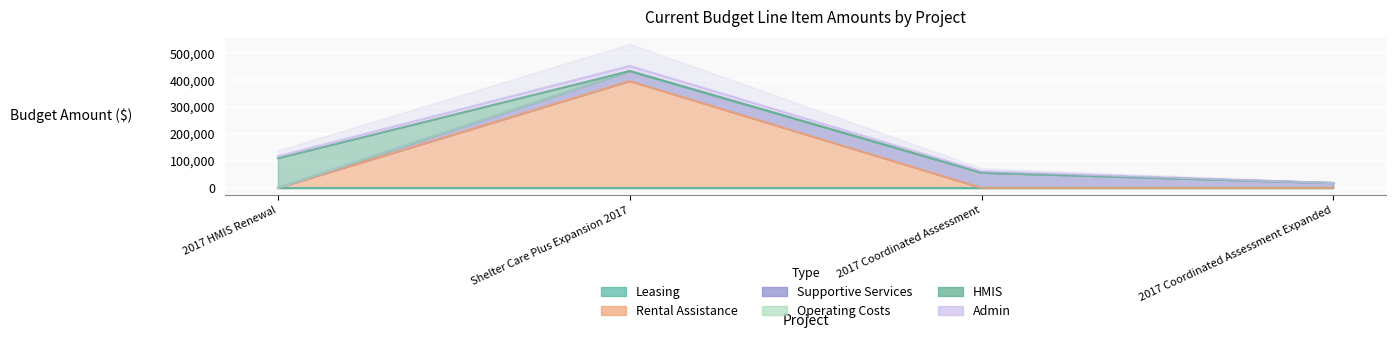

How many series are shown in this chart?

6